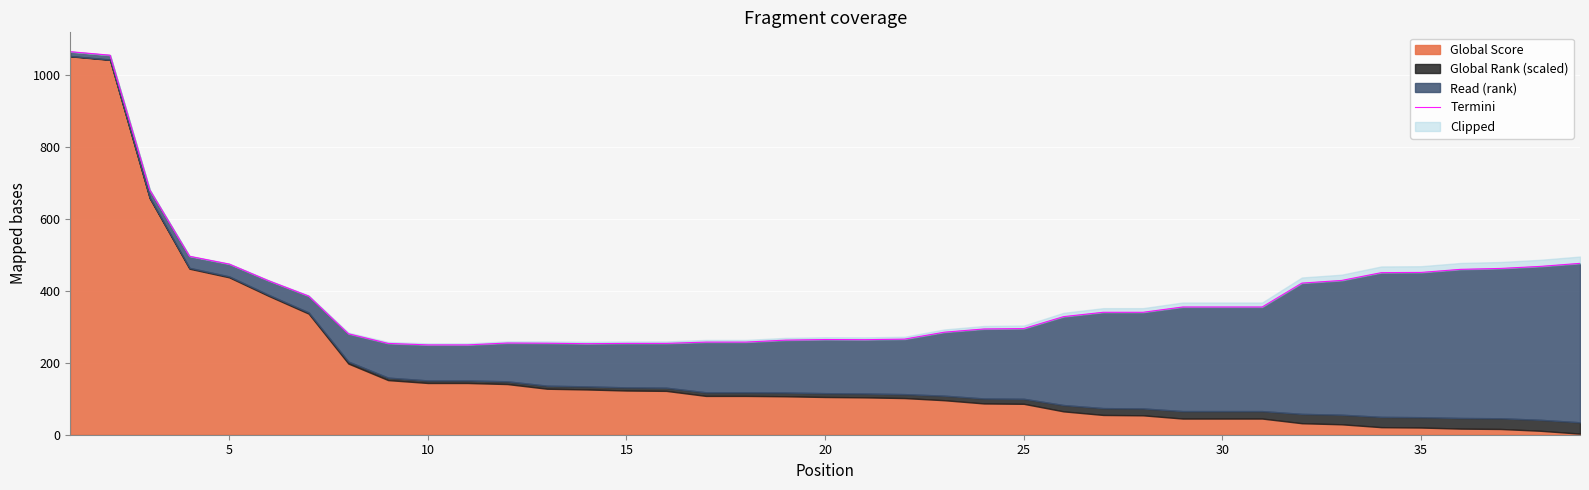

What is the difference between the maximum and second lowest values?

815.9